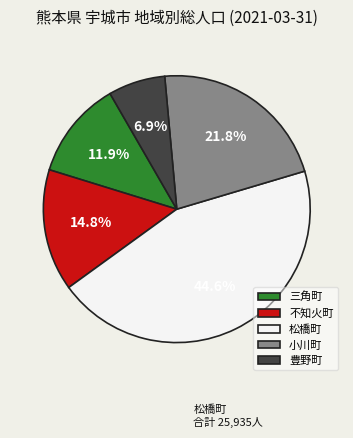

Is there a majority slice in this chart?

No